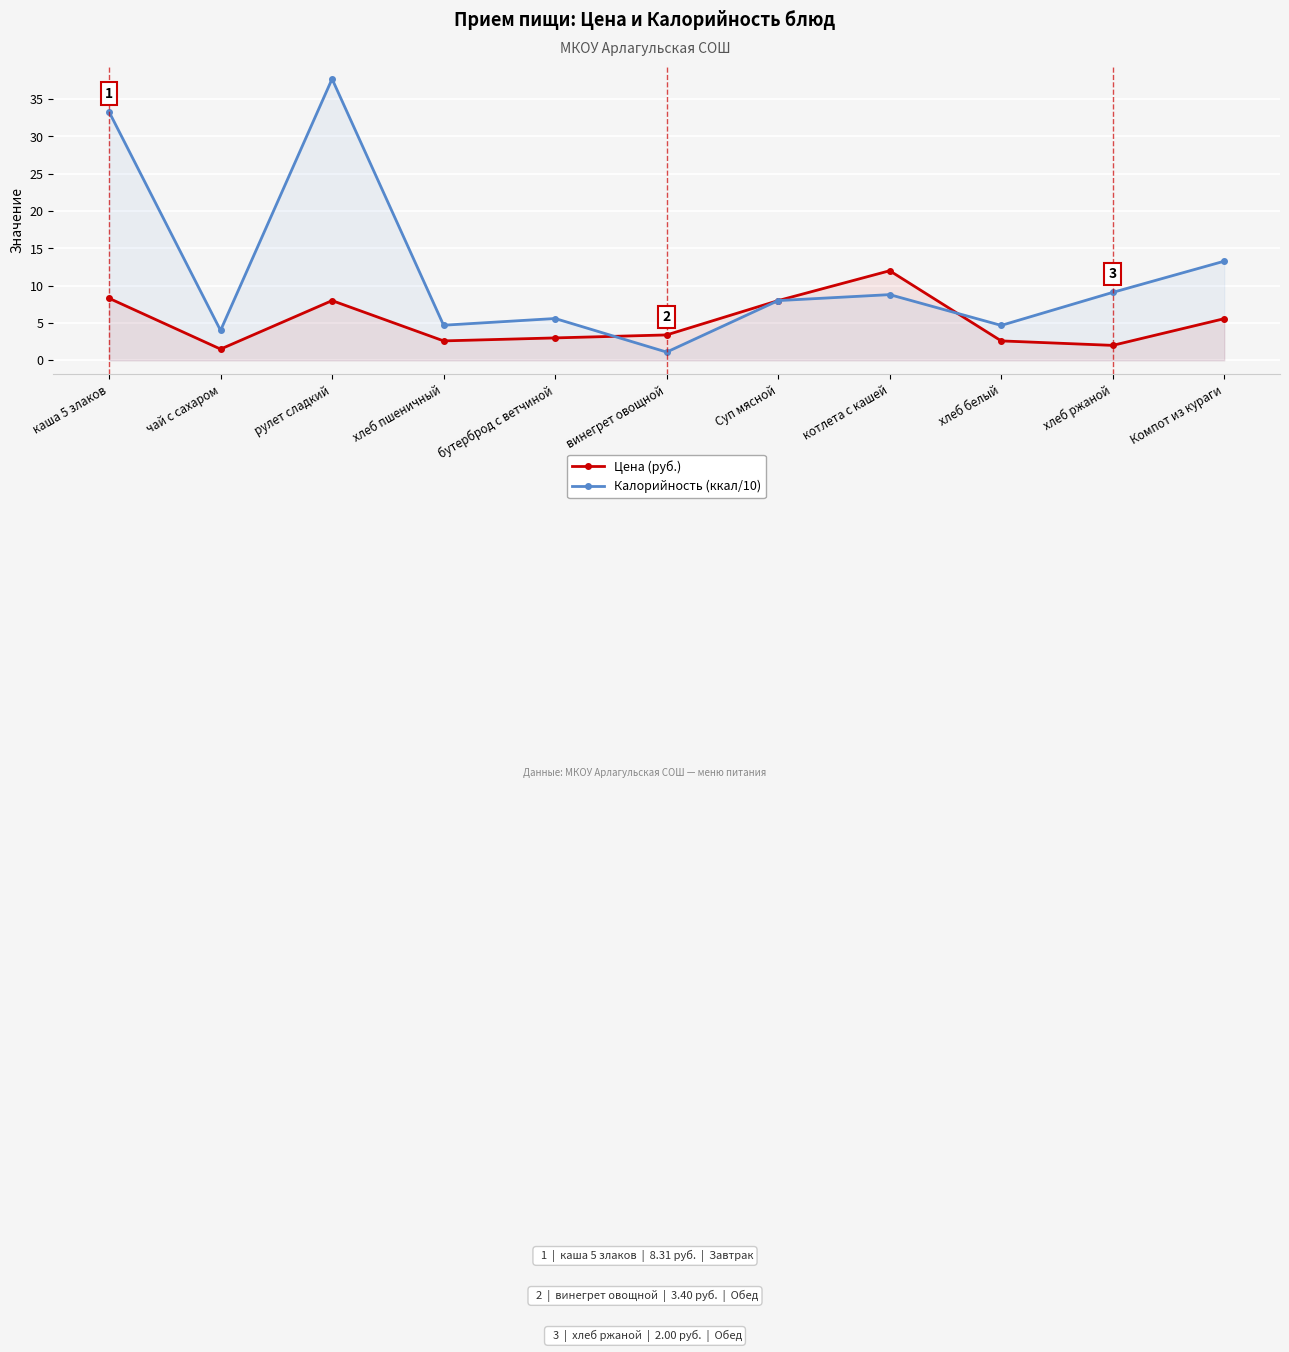

Reading right to left, extract all data points from this chart.

Цена (руб.): 5.6	2.0	2.6	12.0	8.0	3.4	3.0	2.6	8.0	1.5	8.3
Калорийность (ккал/10): 13.3	9.1	4.7	8.8	8.0	1.1	5.6	4.7	37.7	4.0	33.3